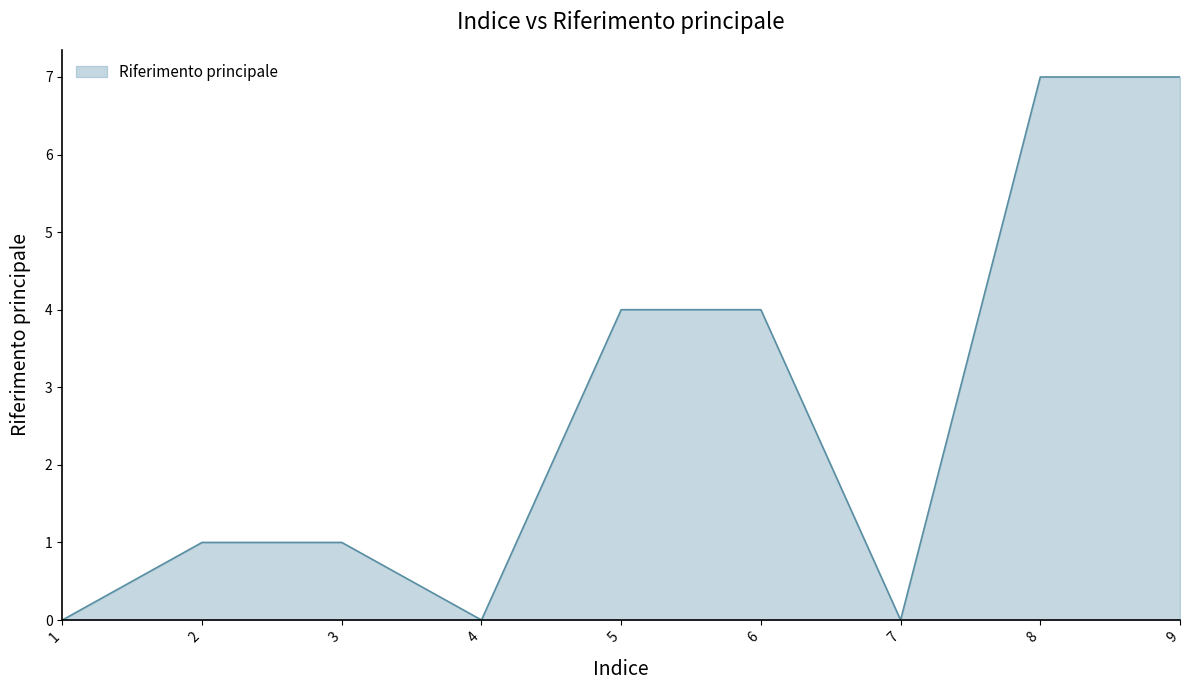

Between 3 and 8, which is larger?

8